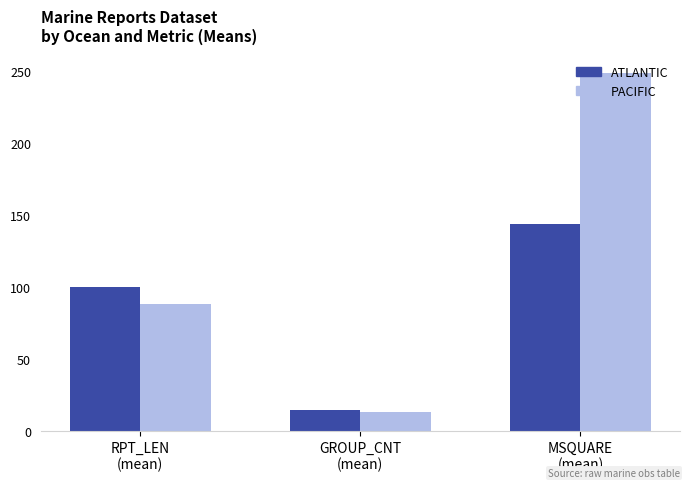

Which series has the largest total across all categories?

PACIFIC